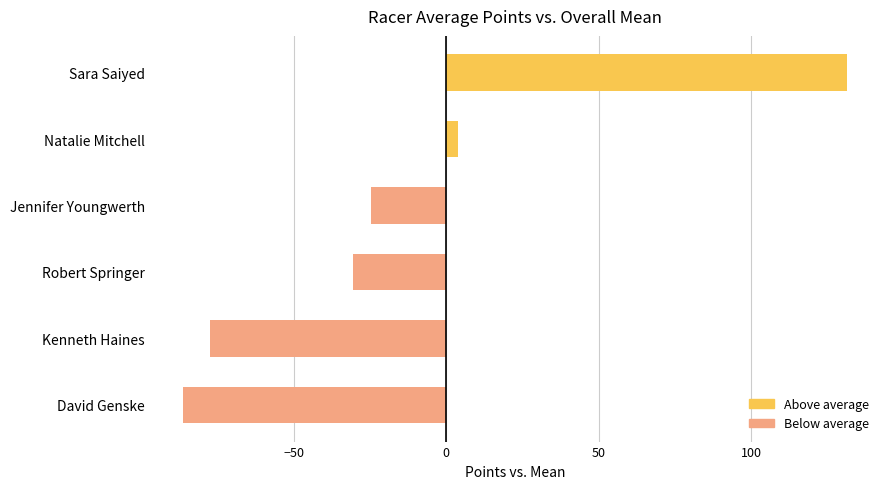

How many data points are less than -24?

4